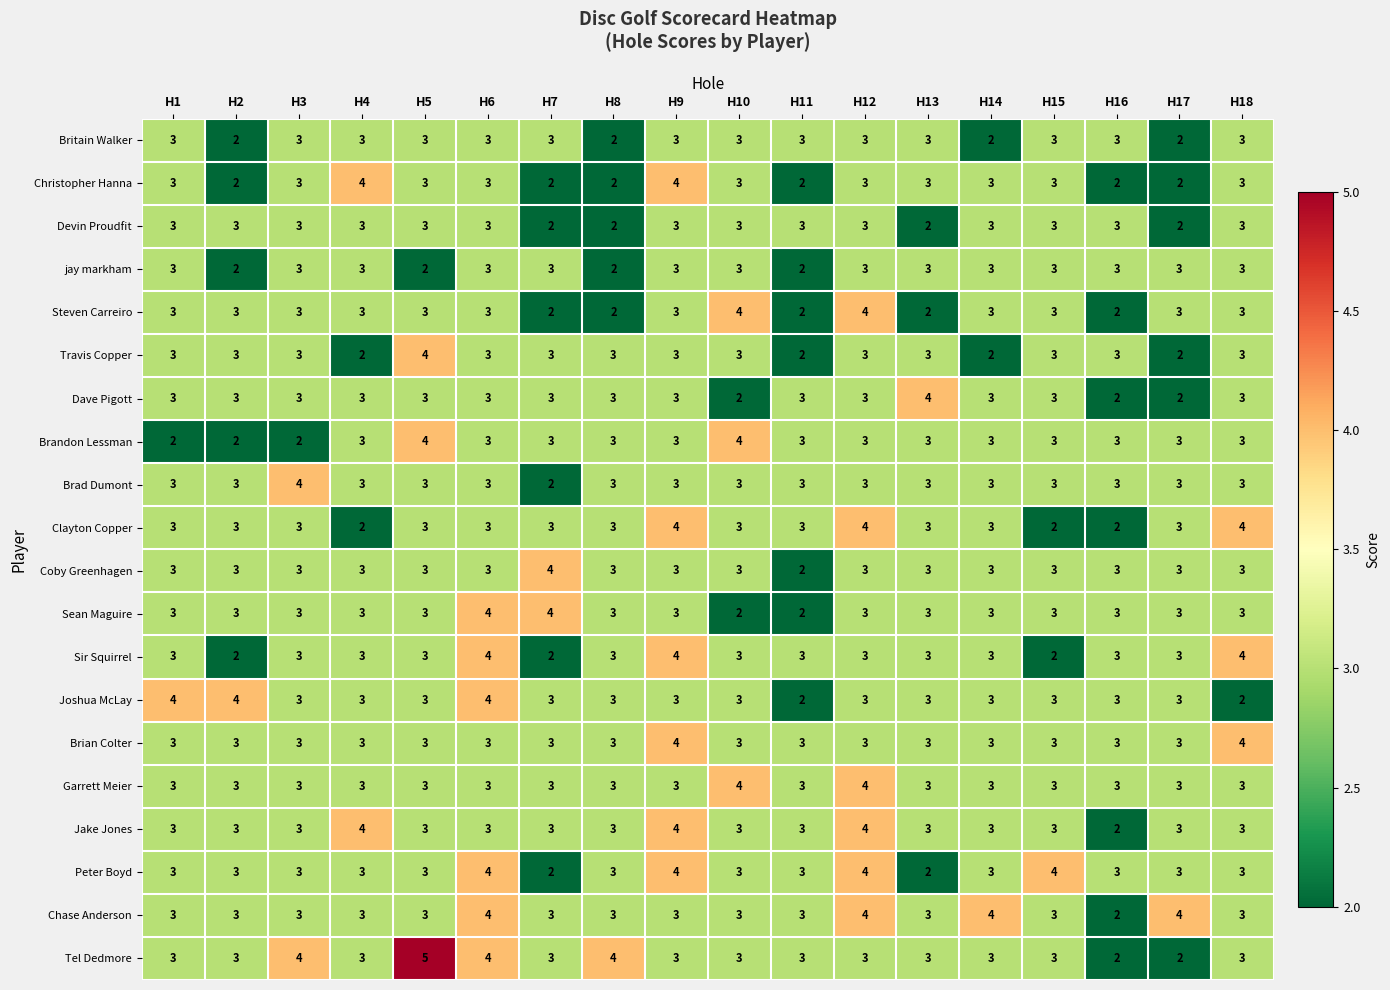

True or false: Coby Greenhagen has a value of 3 at H18.

True